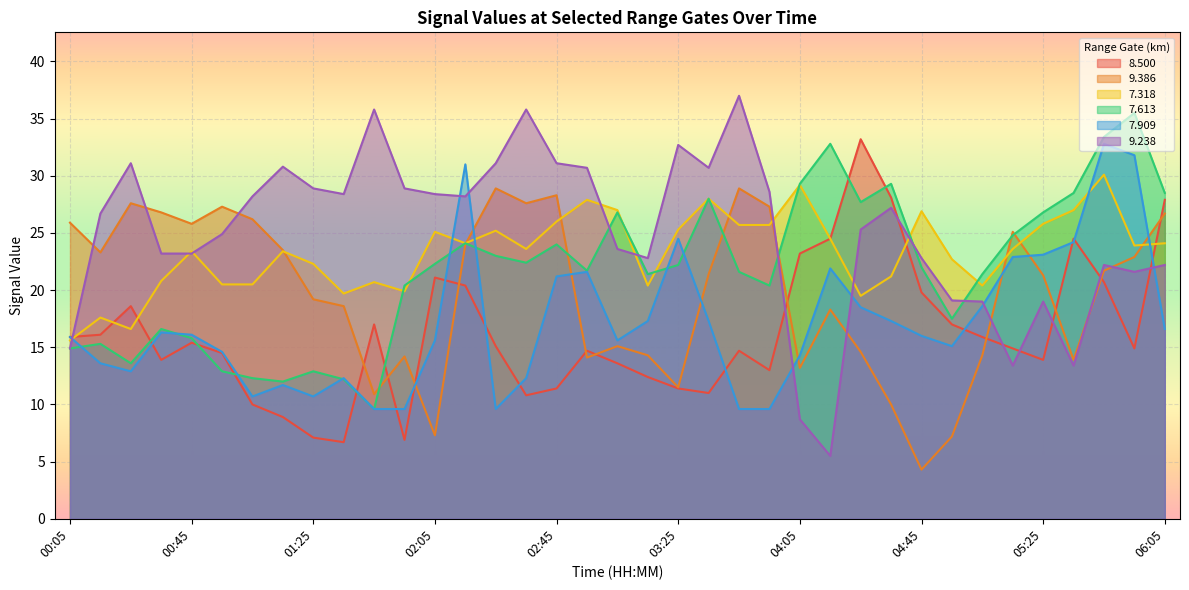

Which label corresponds to the smallest value in the chart?

04:45